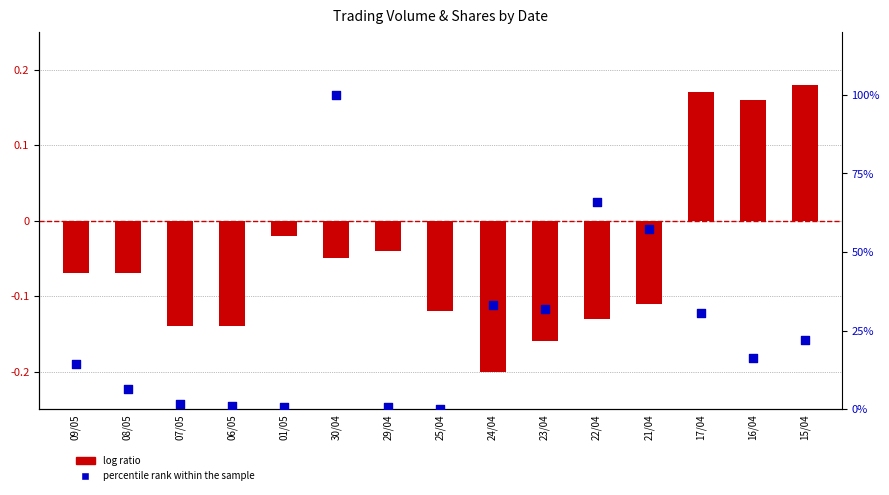

Which series has the largest Y range (max minus min)?

percentile rank within the sample